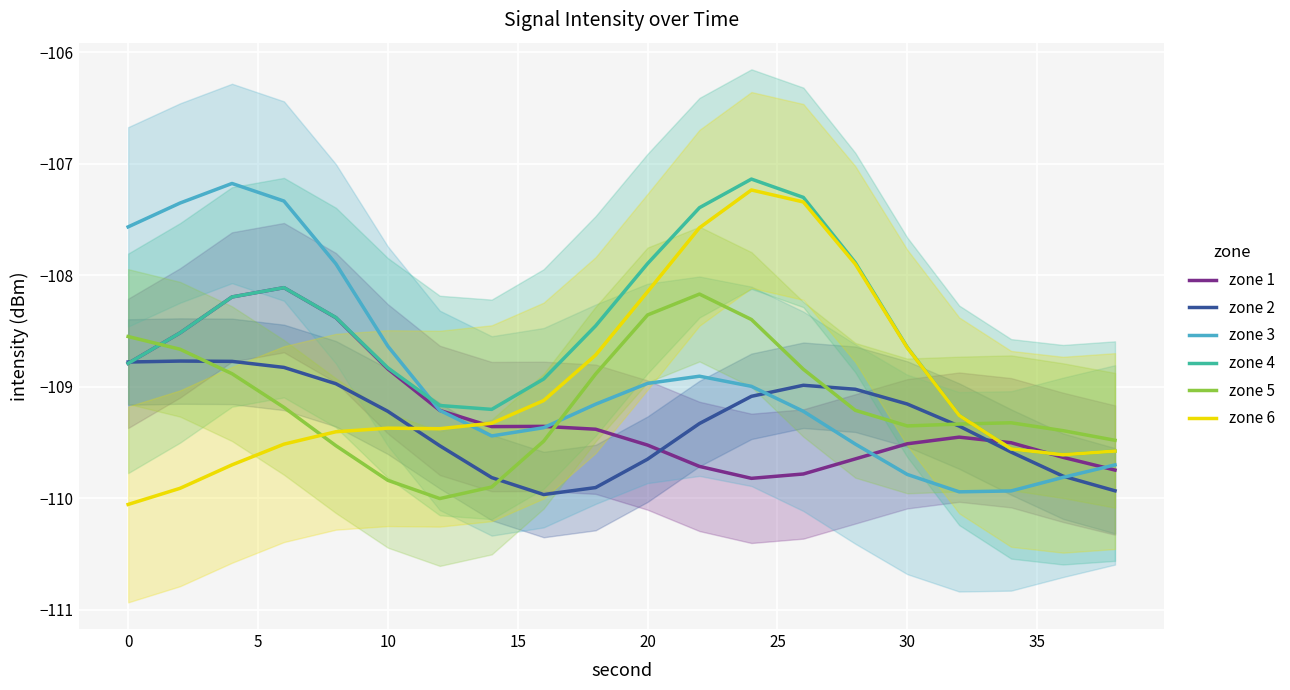

How many values in the zone 4 series are below -108?

15